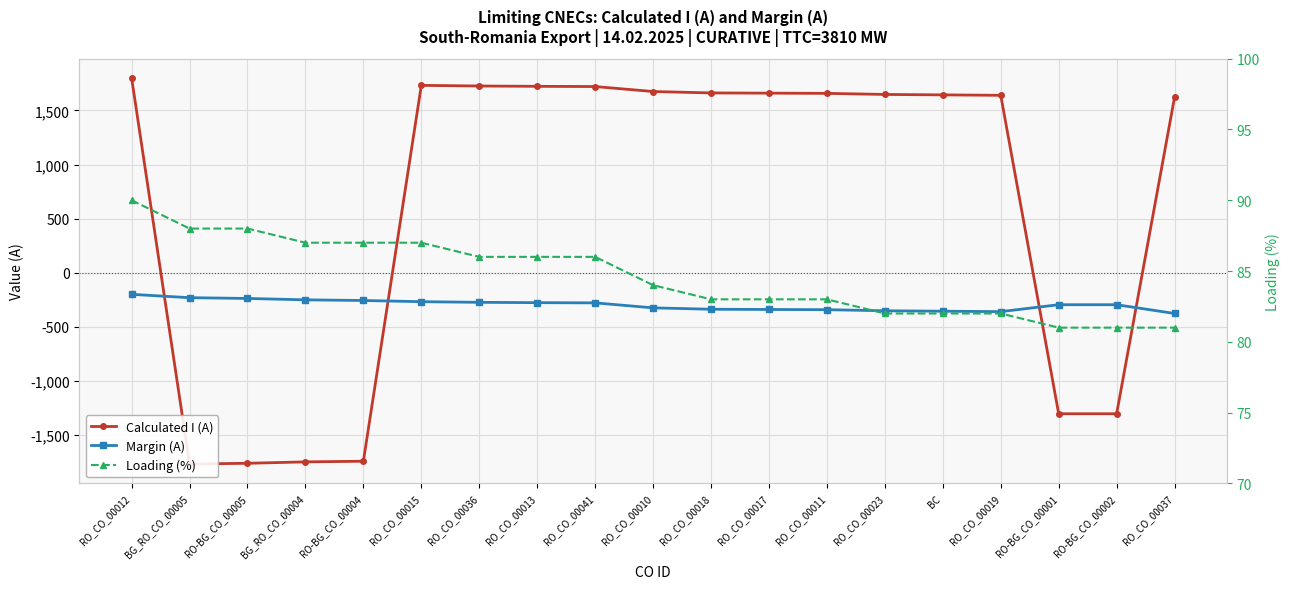

True or false: Loading (%) and Margin (A) cross at least once.

False